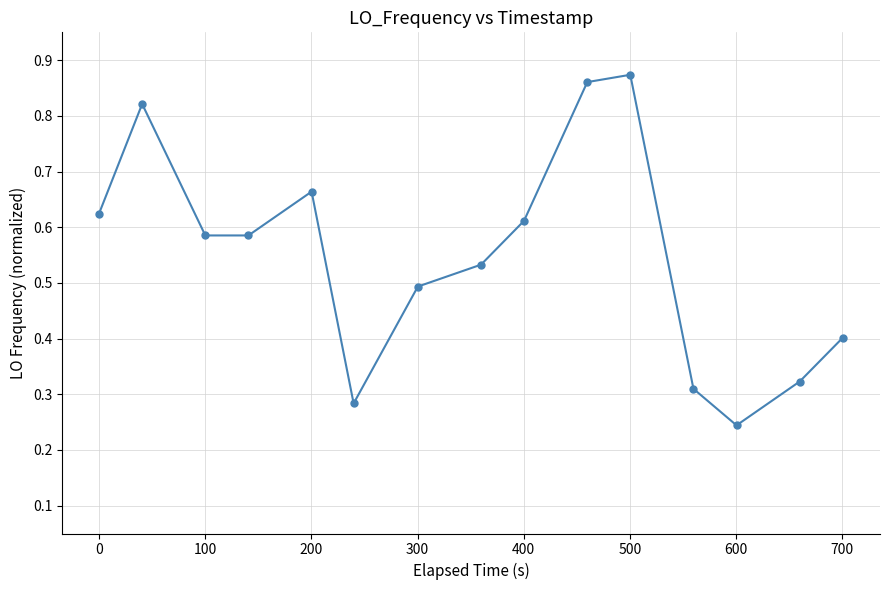

What is the sum of all values?

8.2